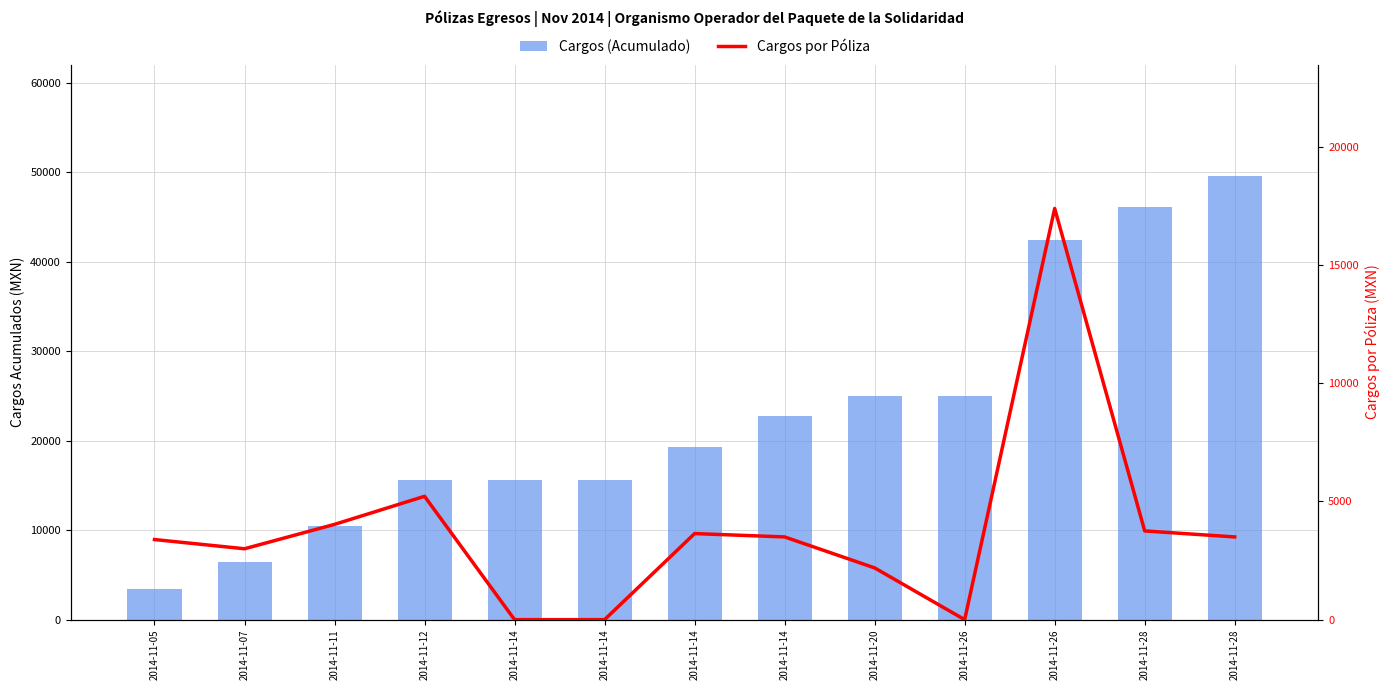

Reading right to left, transcribe all the data shown in this chart.

Cargos (Acumulado): 2014-11-28=49629.1	2014-11-28=46128.7	2014-11-26=42374.7	2014-11-26=24974.7	2014-11-20=24974.7	2014-11-14=22784.8	2014-11-14=19284.2	2014-11-14=15641.8	2014-11-14=15641.8	2014-11-12=15641.8	2014-11-11=10421.8	2014-11-07=6389.8	2014-11-05=3389.8
Cargos por Póliza: 2014-11-28=3500.4	2014-11-28=3754.0	2014-11-26=17400.0	2014-11-26=0.0	2014-11-20=2189.8	2014-11-14=3500.6	2014-11-14=3642.4	2014-11-14=0.0	2014-11-14=0.0	2014-11-12=5220.0	2014-11-11=4032.0	2014-11-07=3000.0	2014-11-05=3389.8